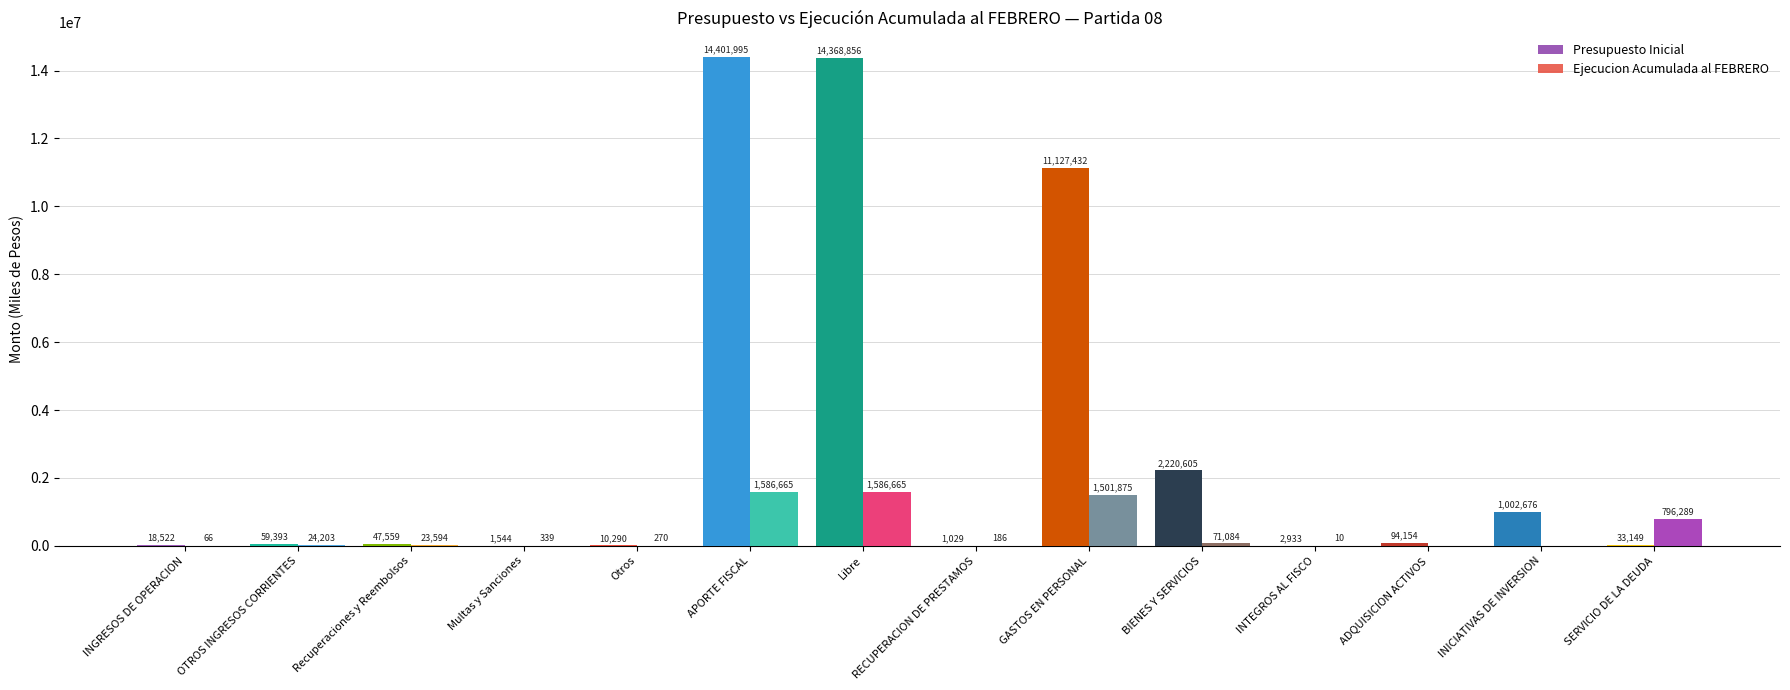

What is the highest value of the Ejecucion Acumulada al FEBRERO series?

1586665